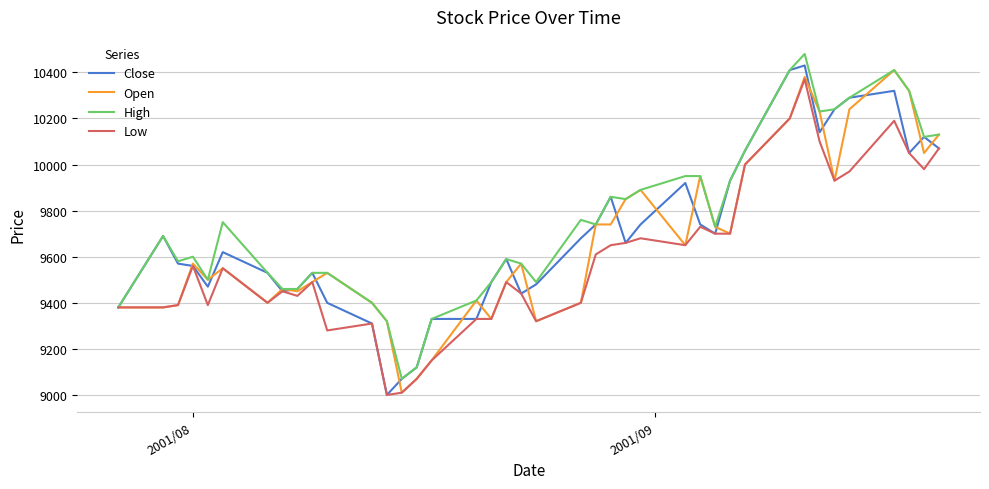

What is the smallest value displayed?

9000